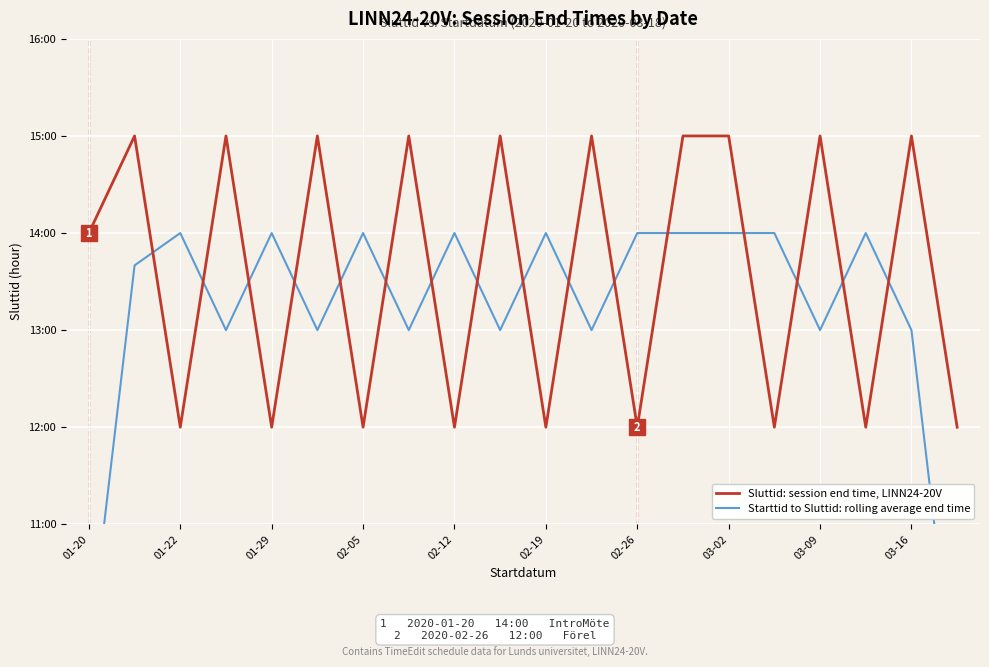

At which label is Starttid to Sluttid: rolling average end time closest to 11?

01-20